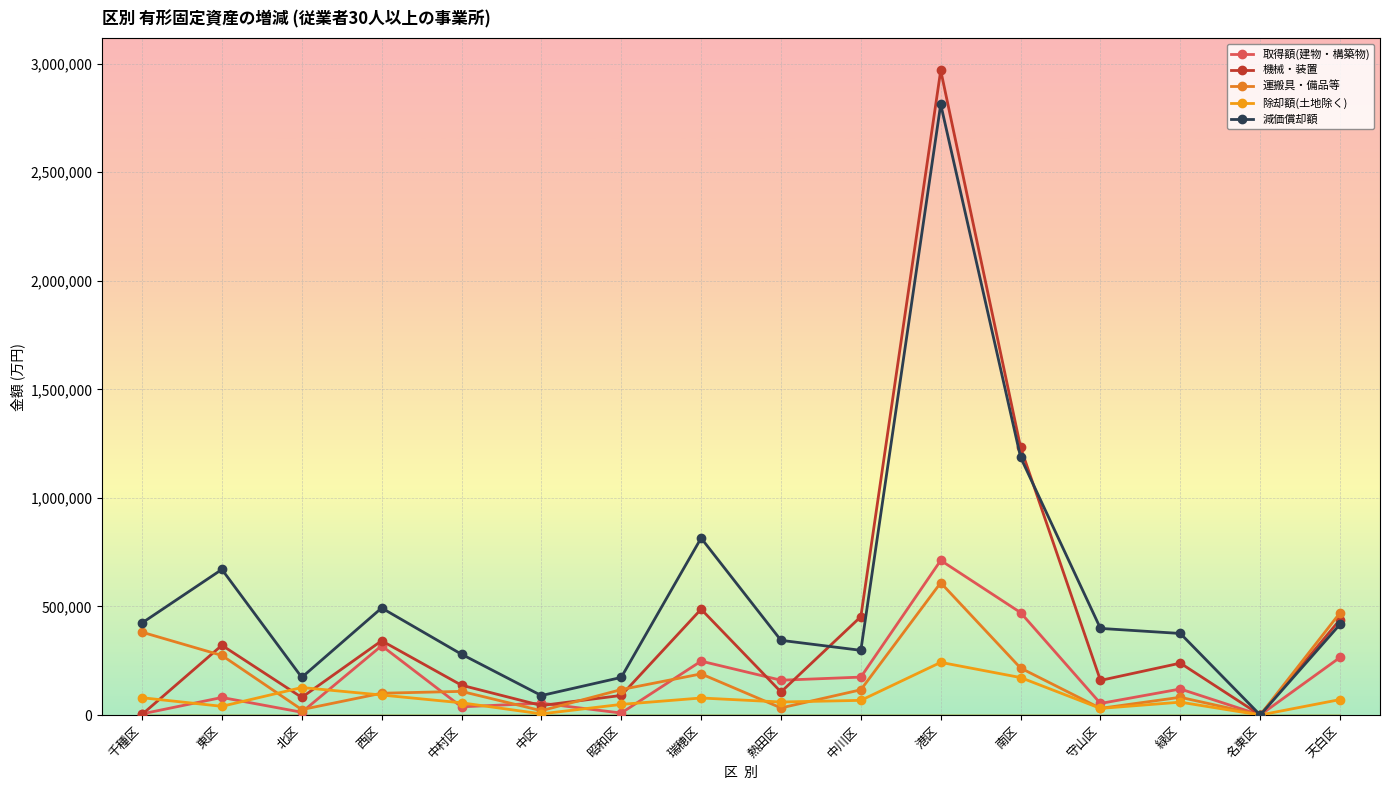

Which series changed the most between 熱田区 and 緑区?

機械・装置